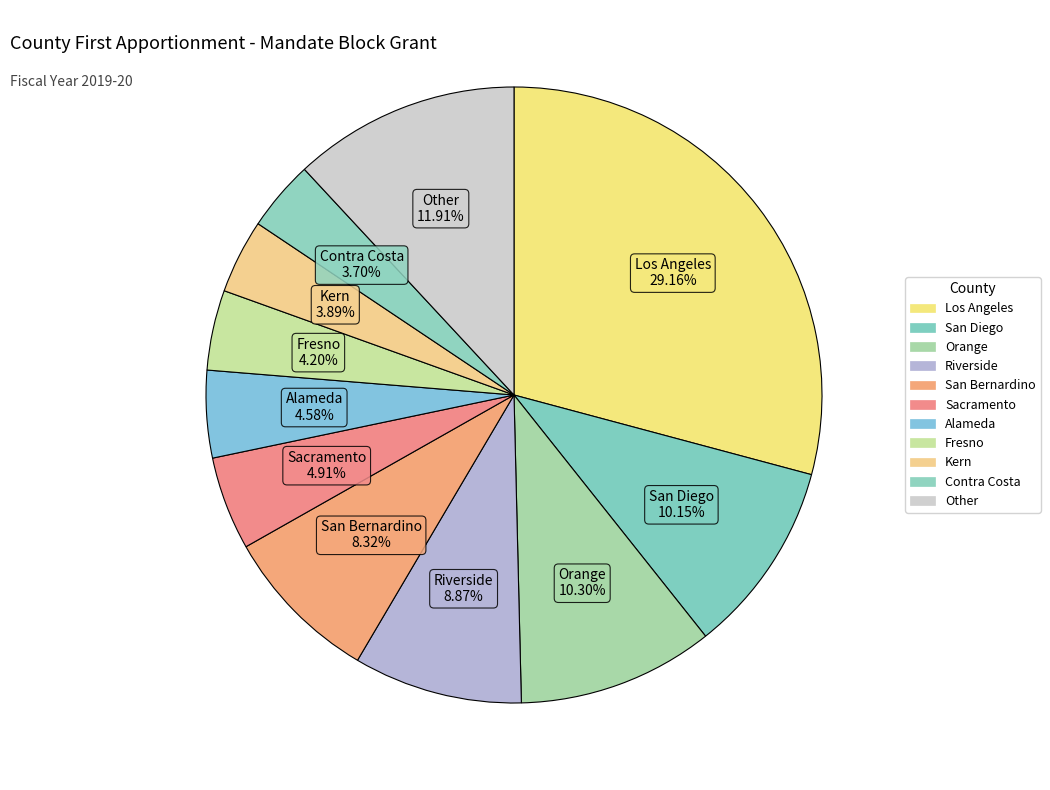

What portion of the pie excludes Contra Costa?

96.3%